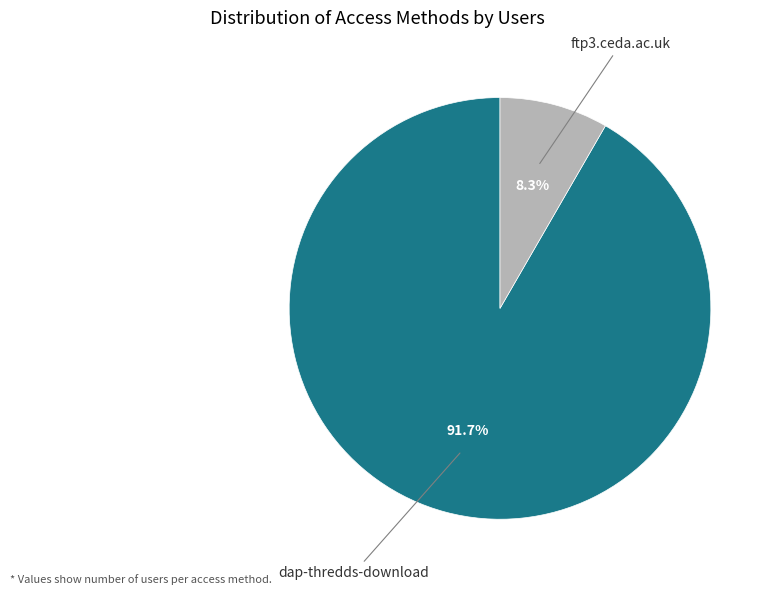

What percentage is NOT represented by dap-thredds-download?

8.3%